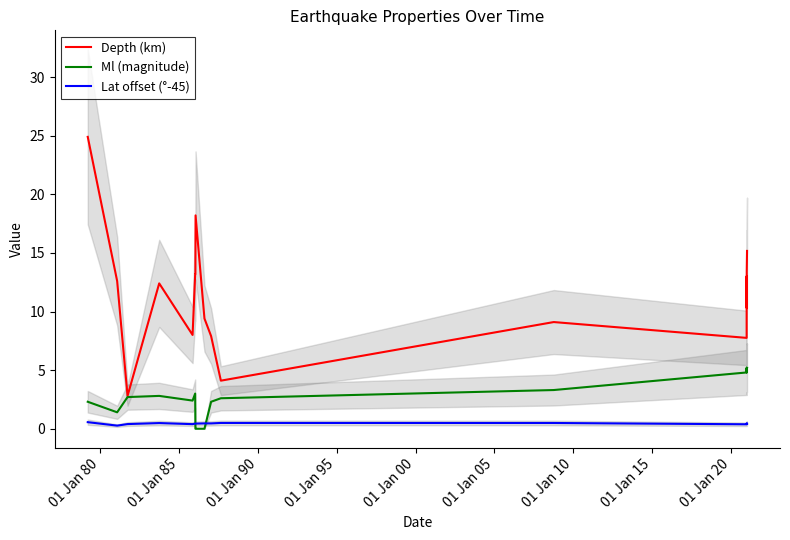

What is the sum of all Depth (km) values?

207.5